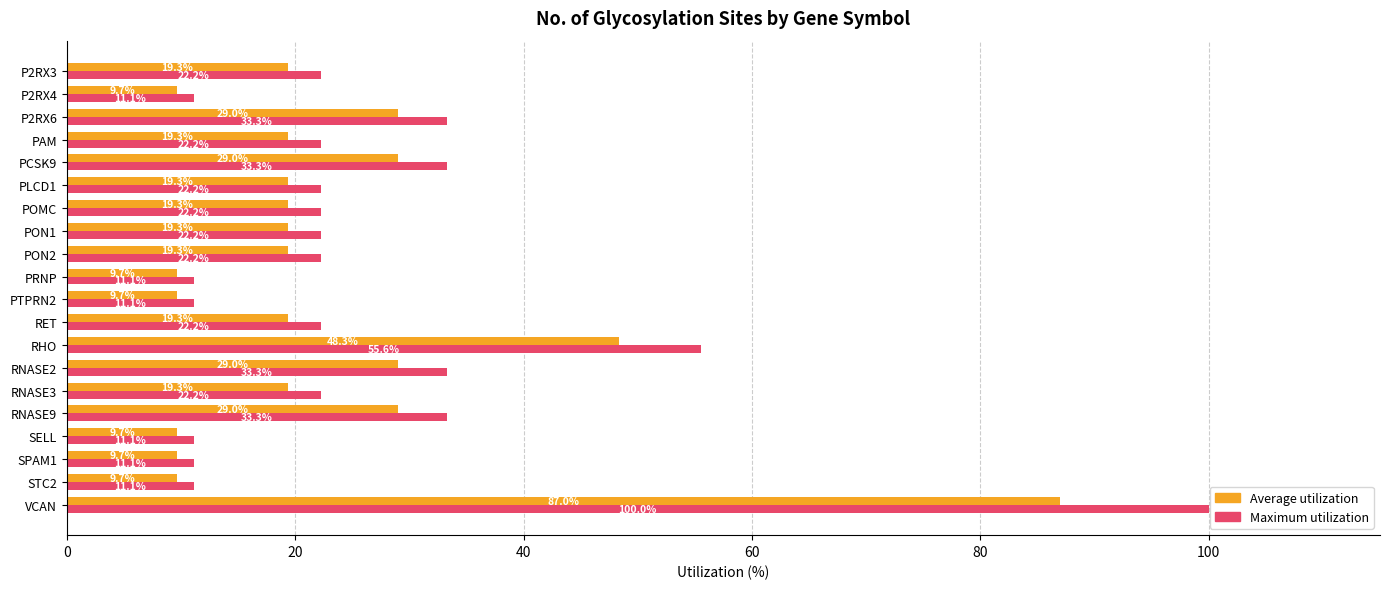

What is the spread (max minus min) of values at PON2?

2.9